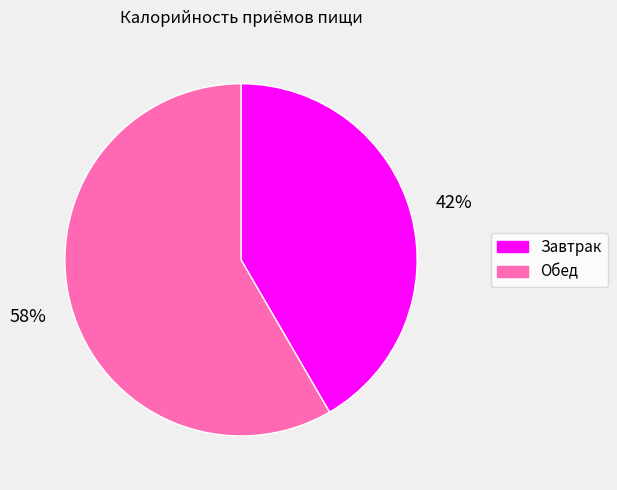

To the nearest percent, what is the average slice percentage?

50%